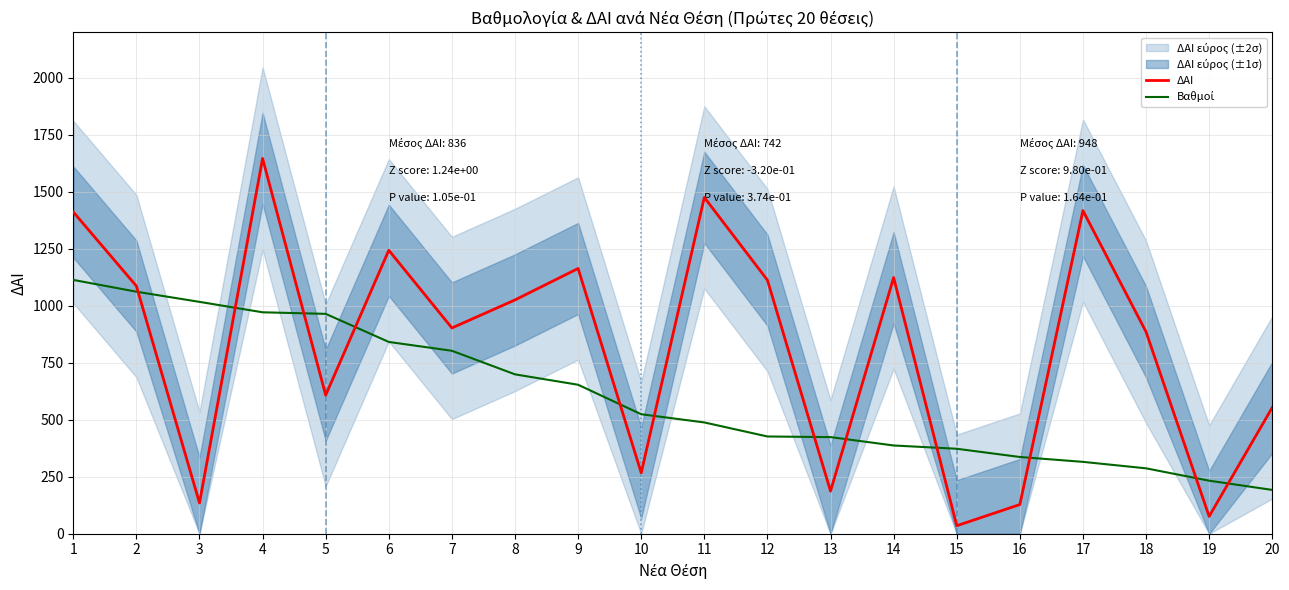

Which label corresponds to the largest value in the chart?

4